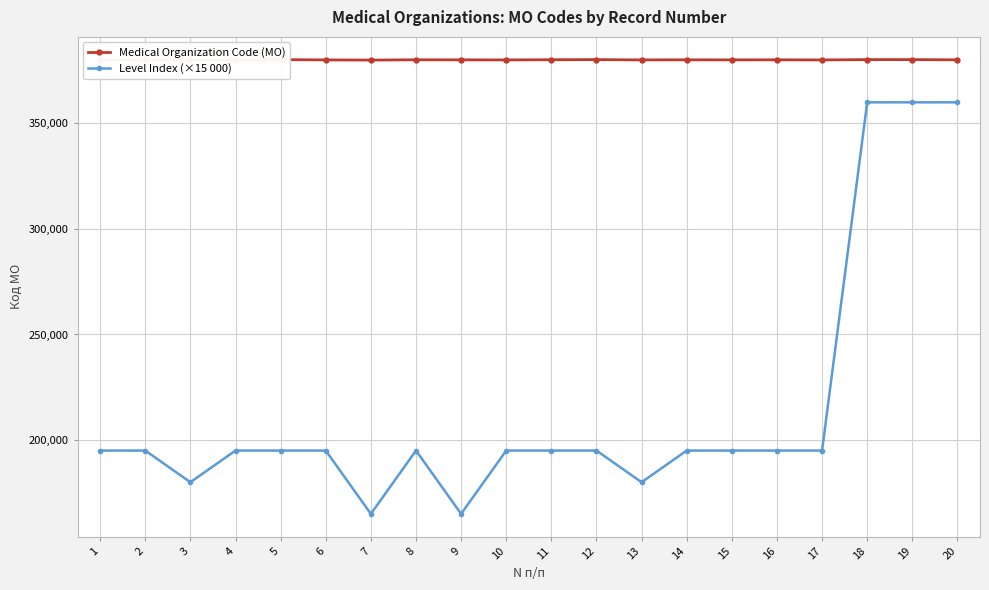

What value does the Level Index (×15 000) series have at 20, to the nearest 50?

360000